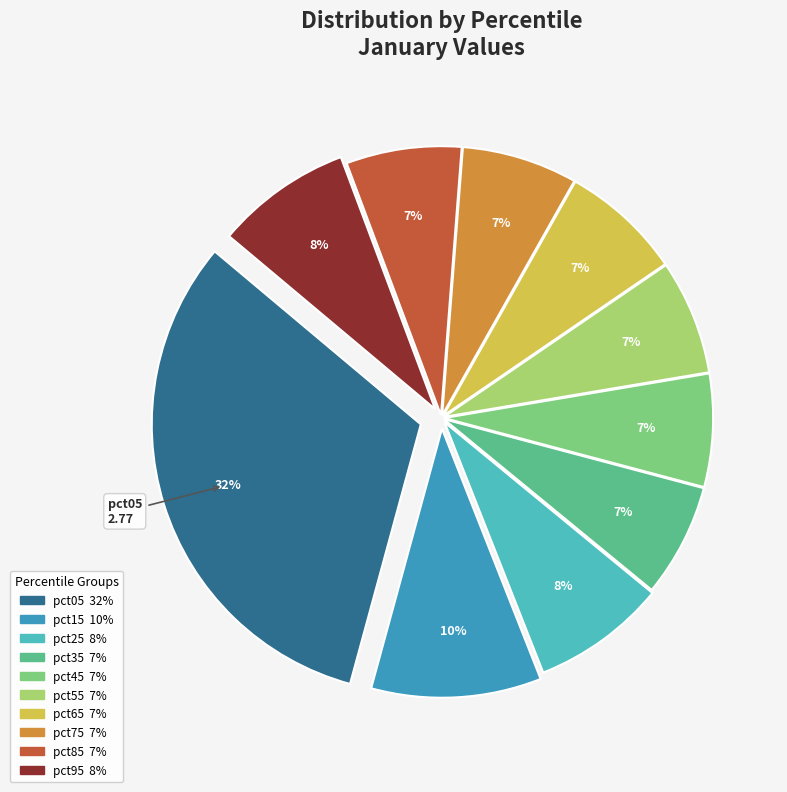

To the nearest percent, what is the average slice percentage?

10%